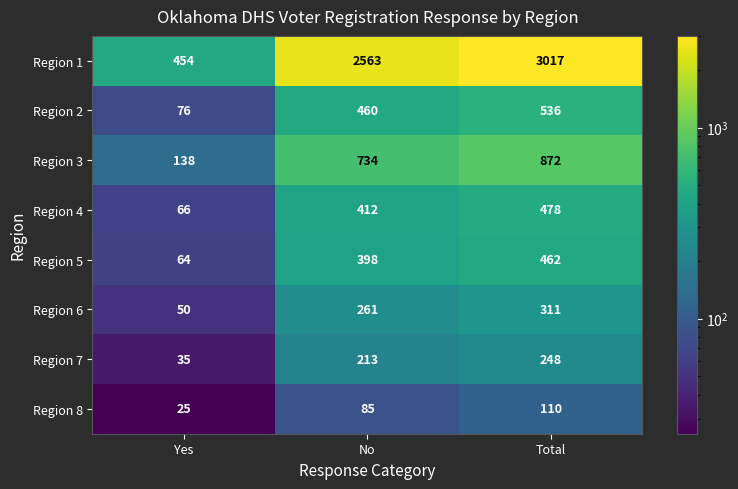

Rank the series at Yes from highest to lowest value.

Region 1, Region 3, Region 2, Region 4, Region 5, Region 6, Region 7, Region 8